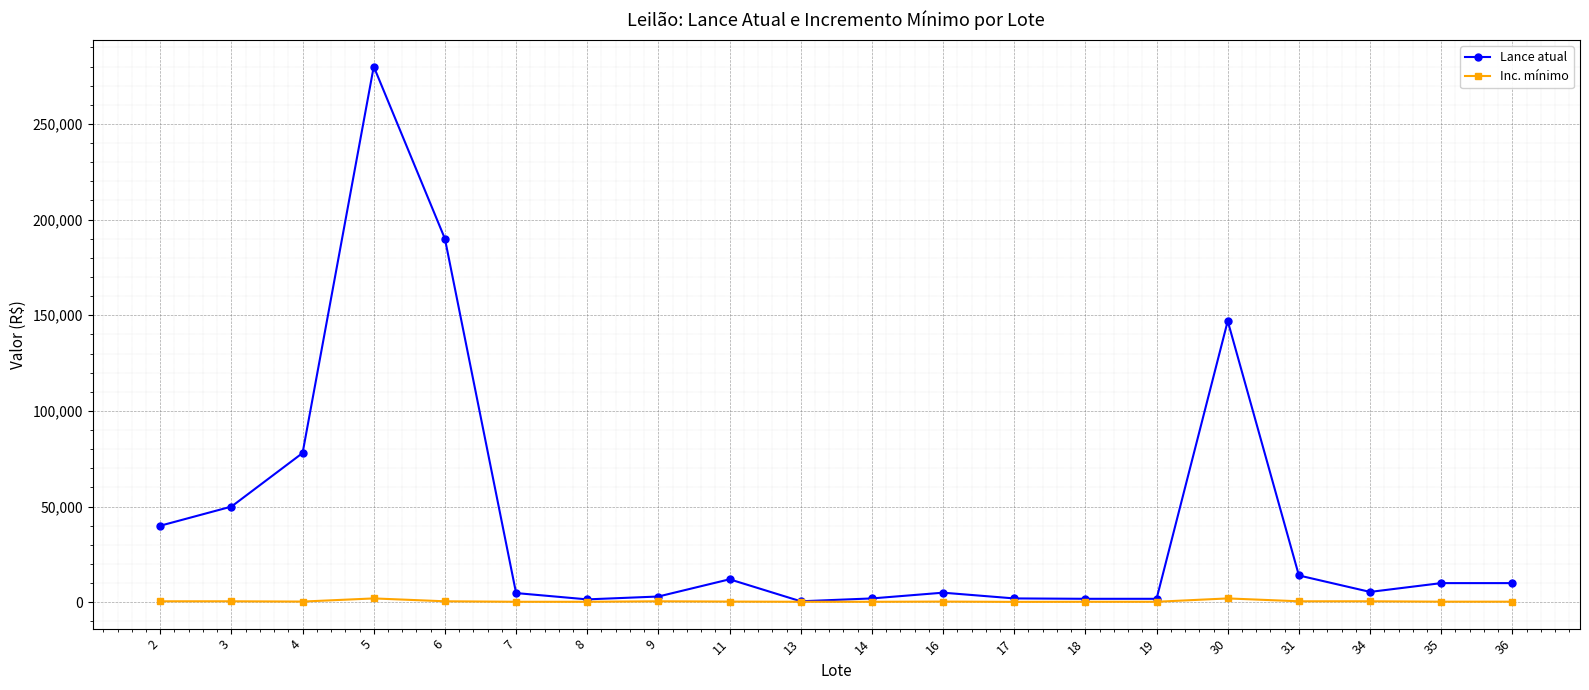

List the series in order of their peak value, highest first.

Lance atual, Inc. mínimo